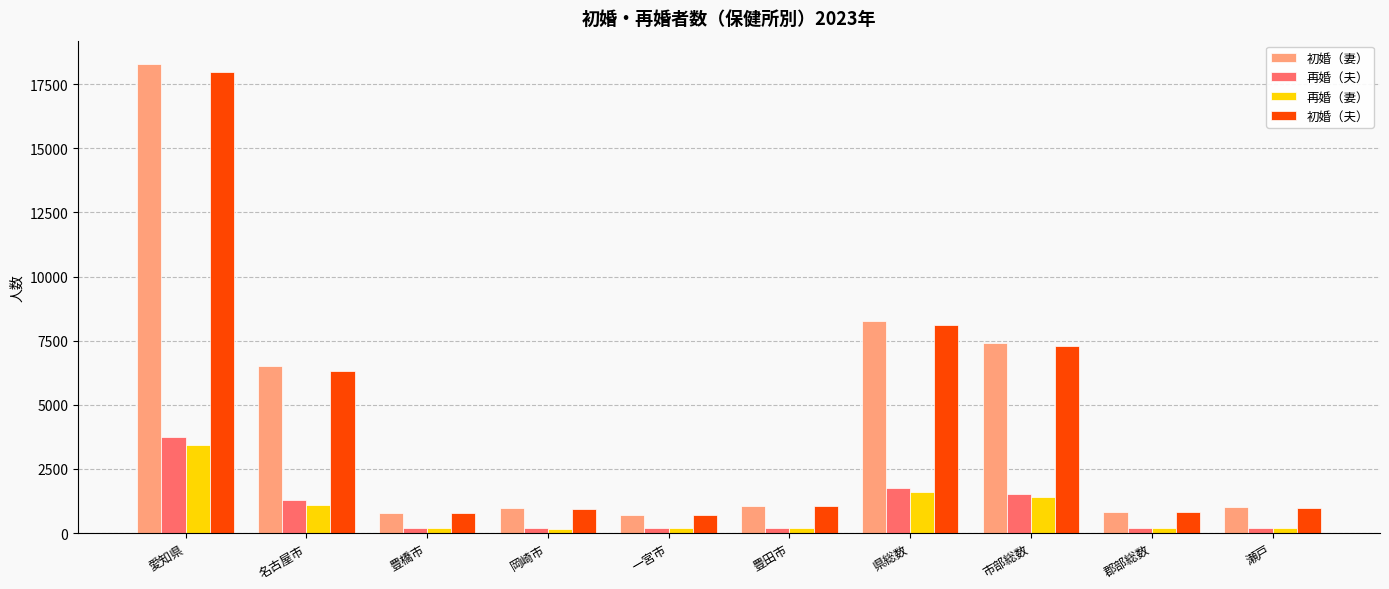

How many bars are there in total?

40